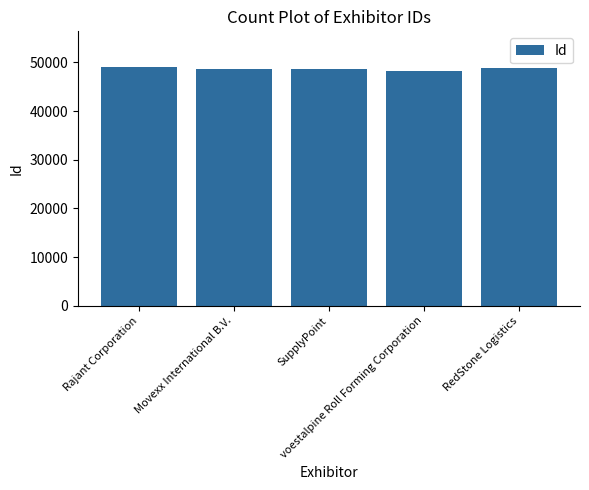

What is the greatest value displayed?

49021